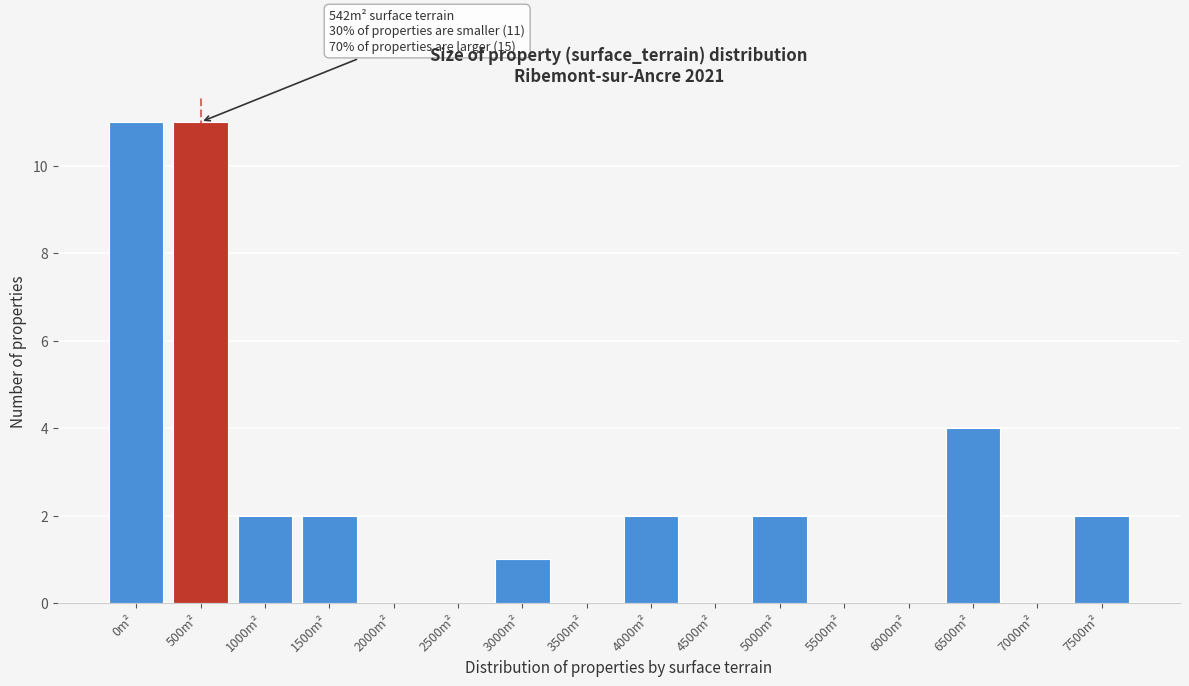

Reading left to right, list all the values displayed in this chart.

0m²=11	500m²=11	1000m²=2	1500m²=2	2000m²=0	2500m²=0	3000m²=1	3500m²=0	4000m²=2	4500m²=0	5000m²=2	5500m²=0	6000m²=0	6500m²=4	7000m²=0	7500m²=2